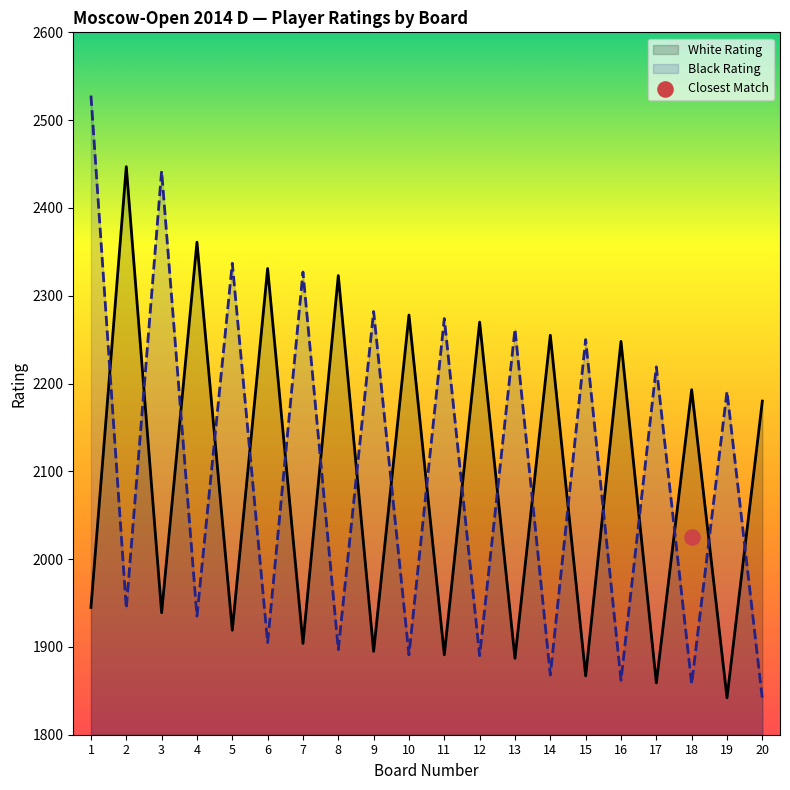

Which series has the largest total across all categories?

Black Rating